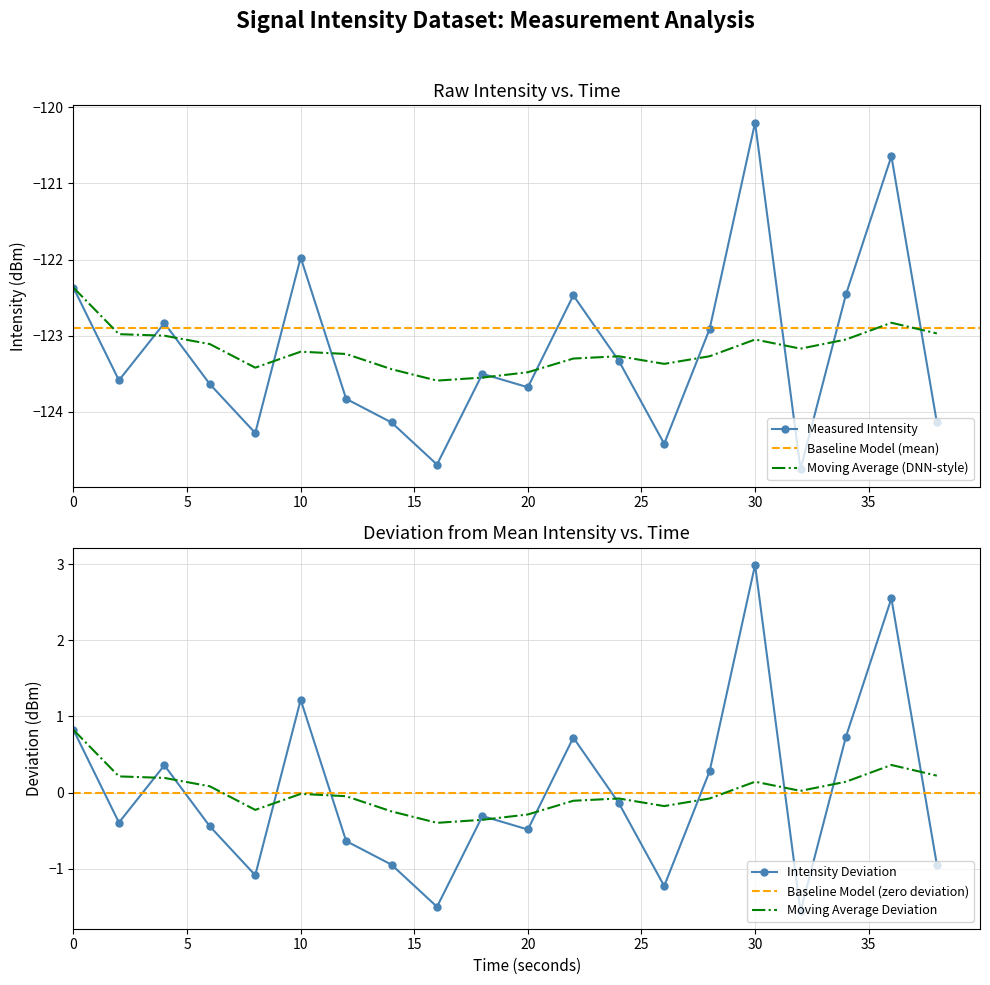

What is the minimum value for Moving Average (DNN-style)?

-123.6